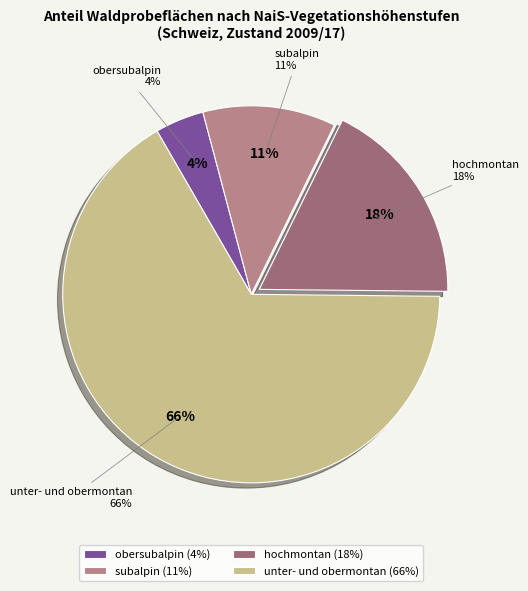

Is the sum of hochmontan and unter- und obermontan greater than half?

Yes